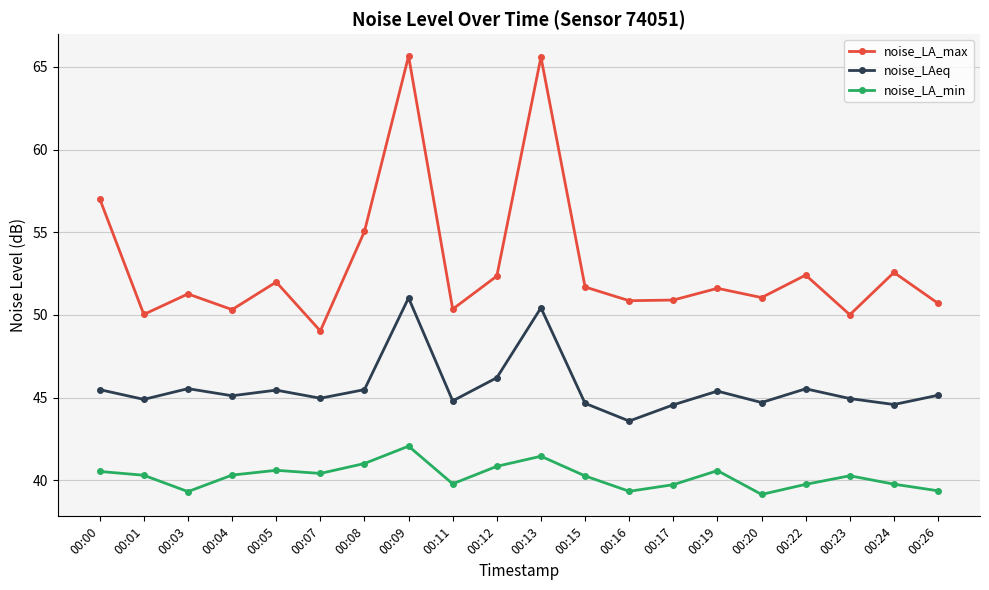

How many data points does each series have?

20